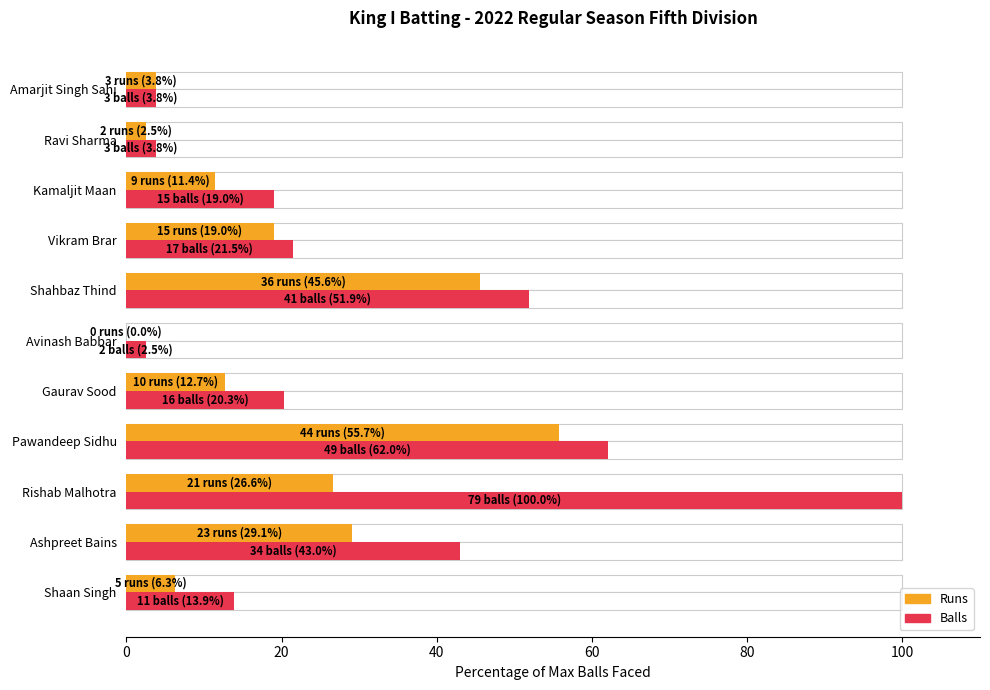

Is it true that Balls equals 27.7 at Shahbaz Thind?

False